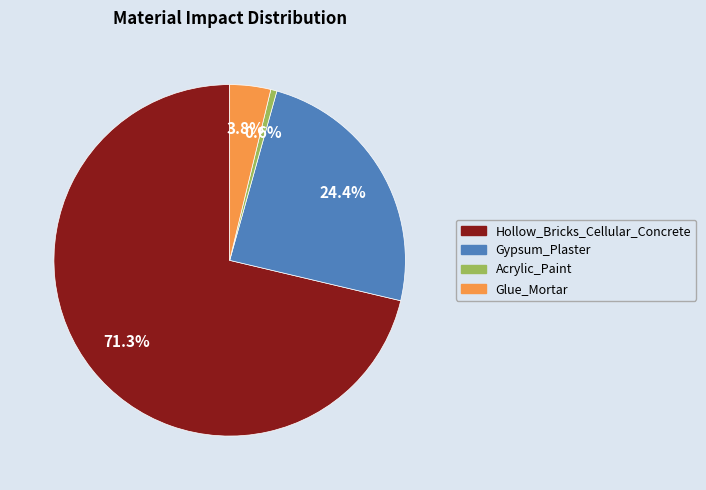

Is it true that Hollow_Bricks_Cellular_Concrete is 71% of the pie?

True